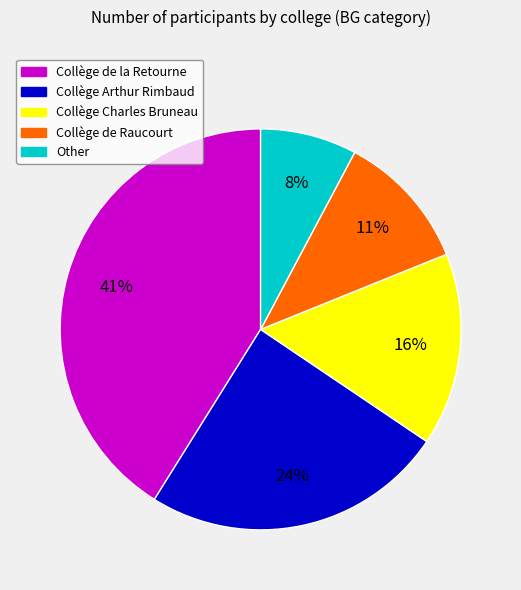

Does Collège Arthur Rimbaud represent more than half of the total?

No